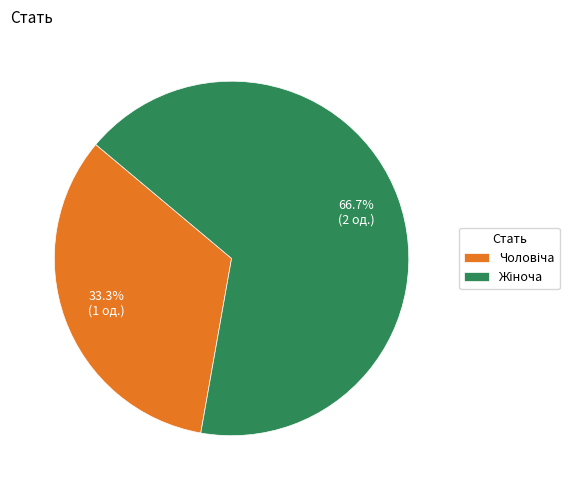

Is there any slice that represents more than half of the pie?

Yes